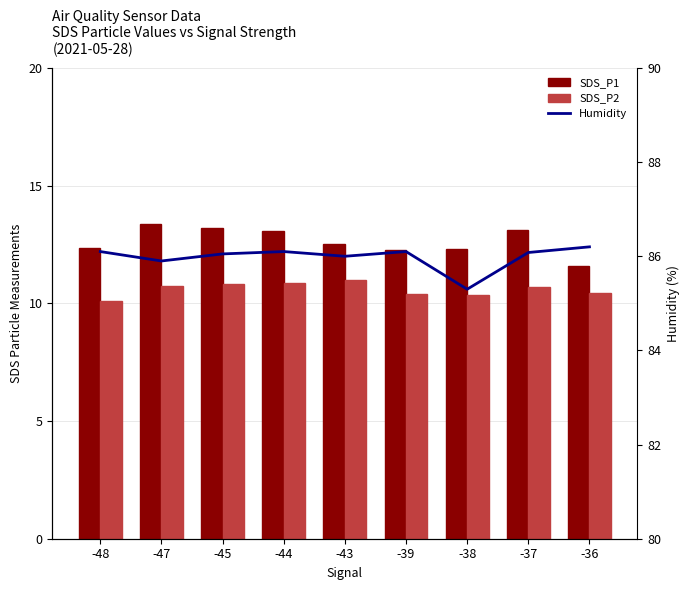

How many groups of bars are there?

9